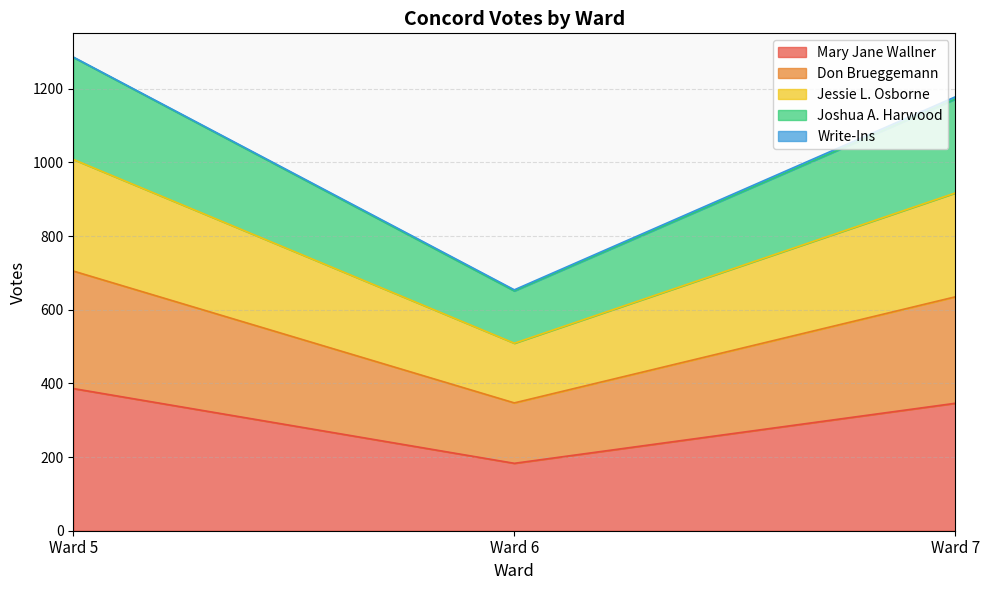

Which category has the lowest value in the Mary Jane Wallner series?

Ward 6